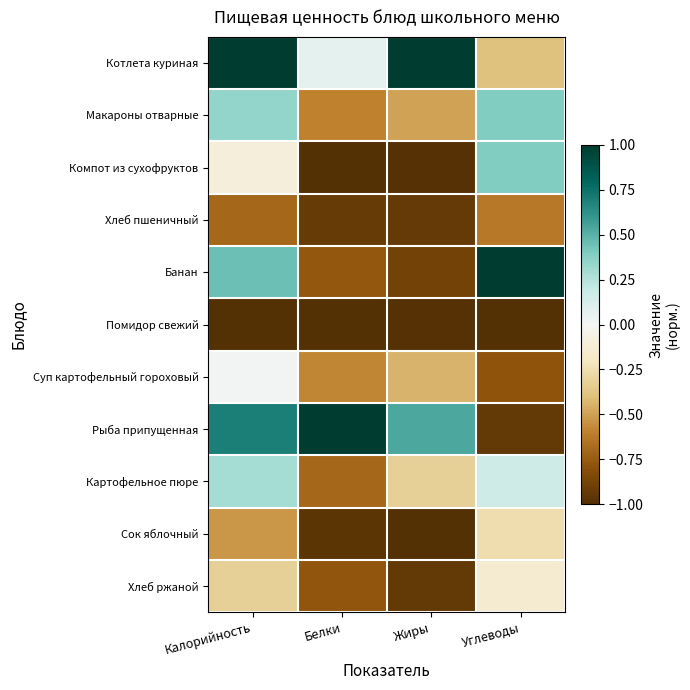

Reading left to right, what are all the values shown in this chart?

Котлета куриная: Калорийность=1.0	Белки=0.1	Жиры=1.0	Углеводы=-0.4
Макароны отварные: Калорийность=0.3	Белки=-0.6	Жиры=-0.5	Углеводы=0.4
Компот из сухофруктов: Калорийность=-0.1	Белки=-1.0	Жиры=-1.0	Углеводы=0.4
Хлеб пшеничный: Калорийность=-0.7	Белки=-0.9	Жиры=-0.9	Углеводы=-0.6
Банан: Калорийность=0.5	Белки=-0.8	Жиры=-0.9	Углеводы=1.0
Помидор свежий: Калорийность=-1.0	Белки=-1.0	Жиры=-1.0	Углеводы=-1.0
Суп картофельный гороховый: Калорийность=0.0	Белки=-0.6	Жиры=-0.4	Углеводы=-0.8
Рыба припущенная: Калорийность=0.7	Белки=1.0	Жиры=0.5	Углеводы=-0.9
Картофельное пюре: Калорийность=0.3	Белки=-0.7	Жиры=-0.3	Углеводы=0.2
Сок яблочный: Калорийность=-0.5	Белки=-1.0	Жиры=-1.0	Углеводы=-0.3
Хлеб ржаной: Калорийность=-0.3	Белки=-0.8	Жиры=-0.9	Углеводы=-0.1